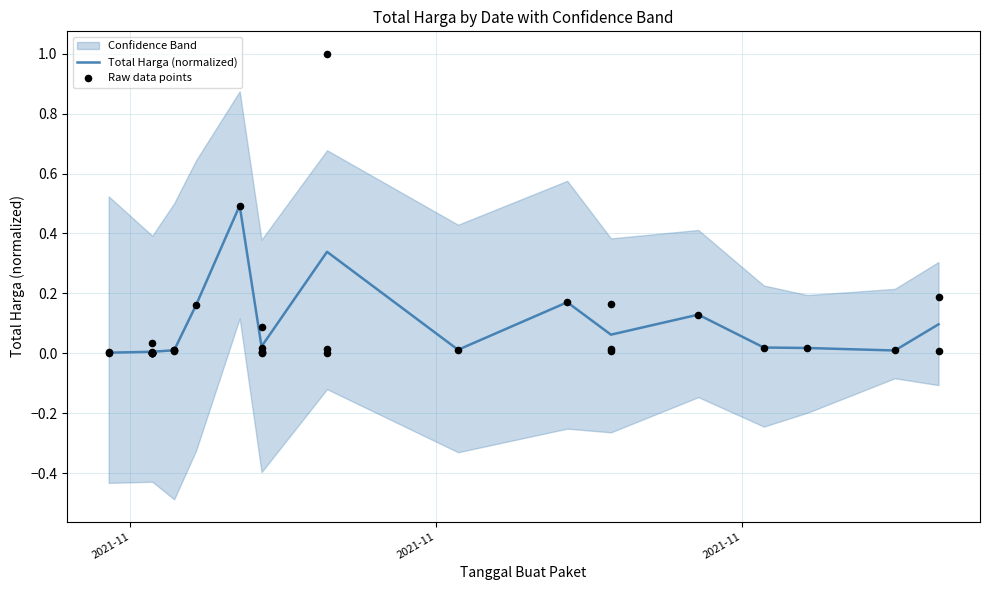

Which has a higher value, 16 or 33?

33